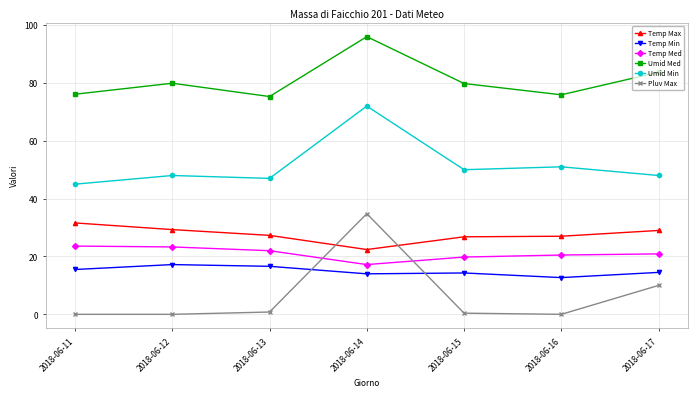

The value of Temp Min at 2018-06-17 is 14.5. True or false?

True